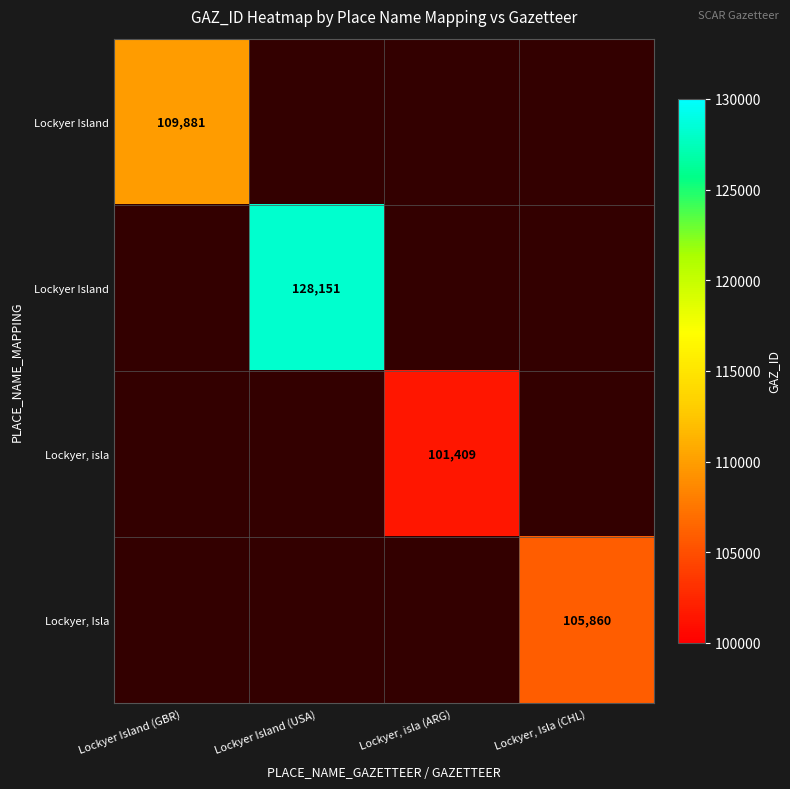

What is the smallest value displayed?

101409.0